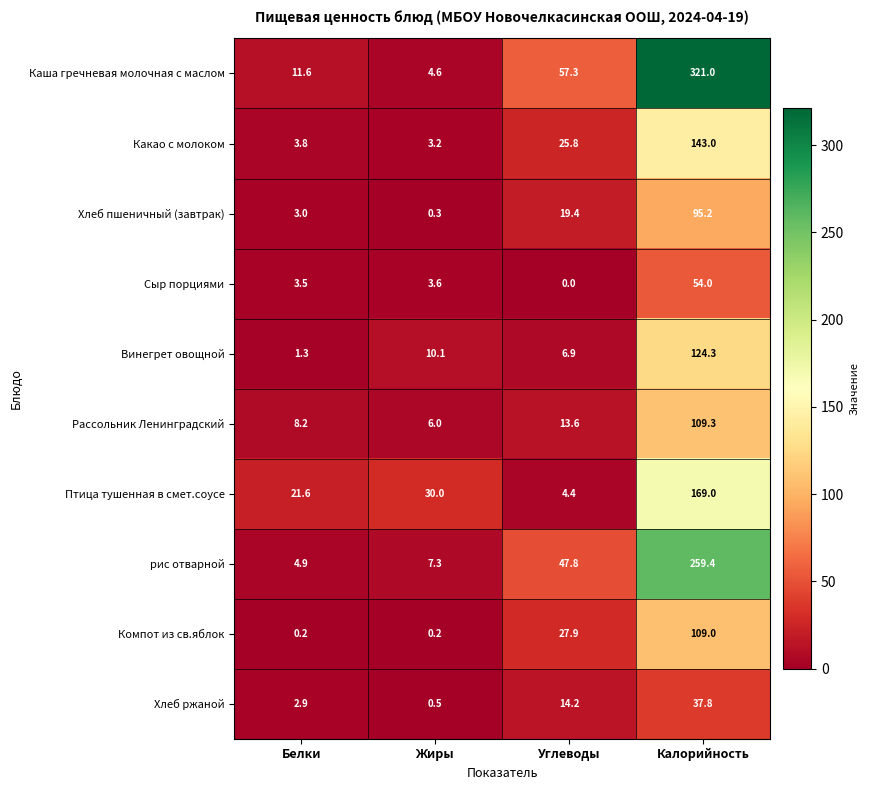

Count the number of categories in the chart.

4